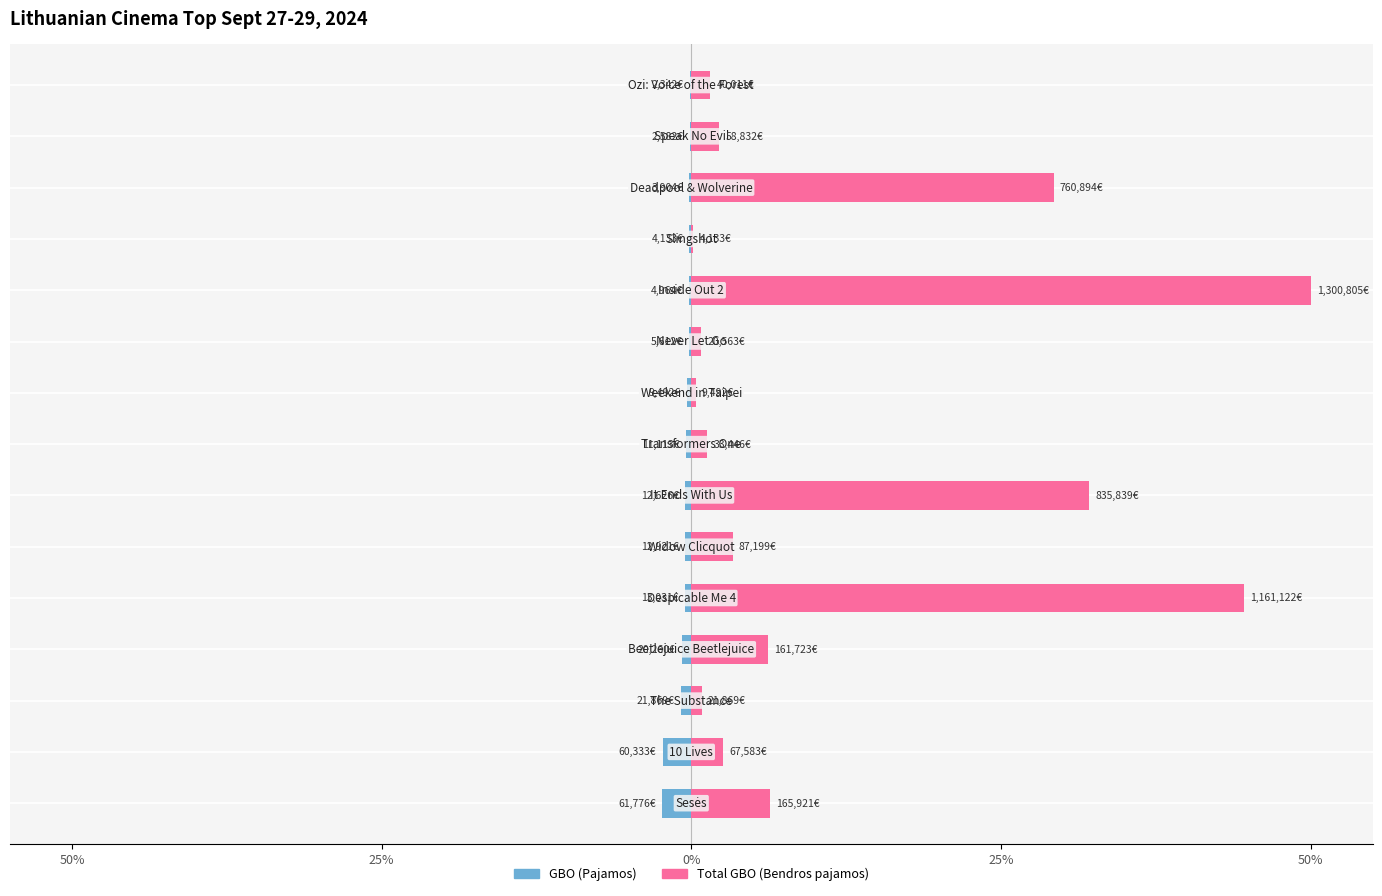

What are all the series names shown in the legend?

GBO (Pajamos), Total GBO (Bendros pajamos)